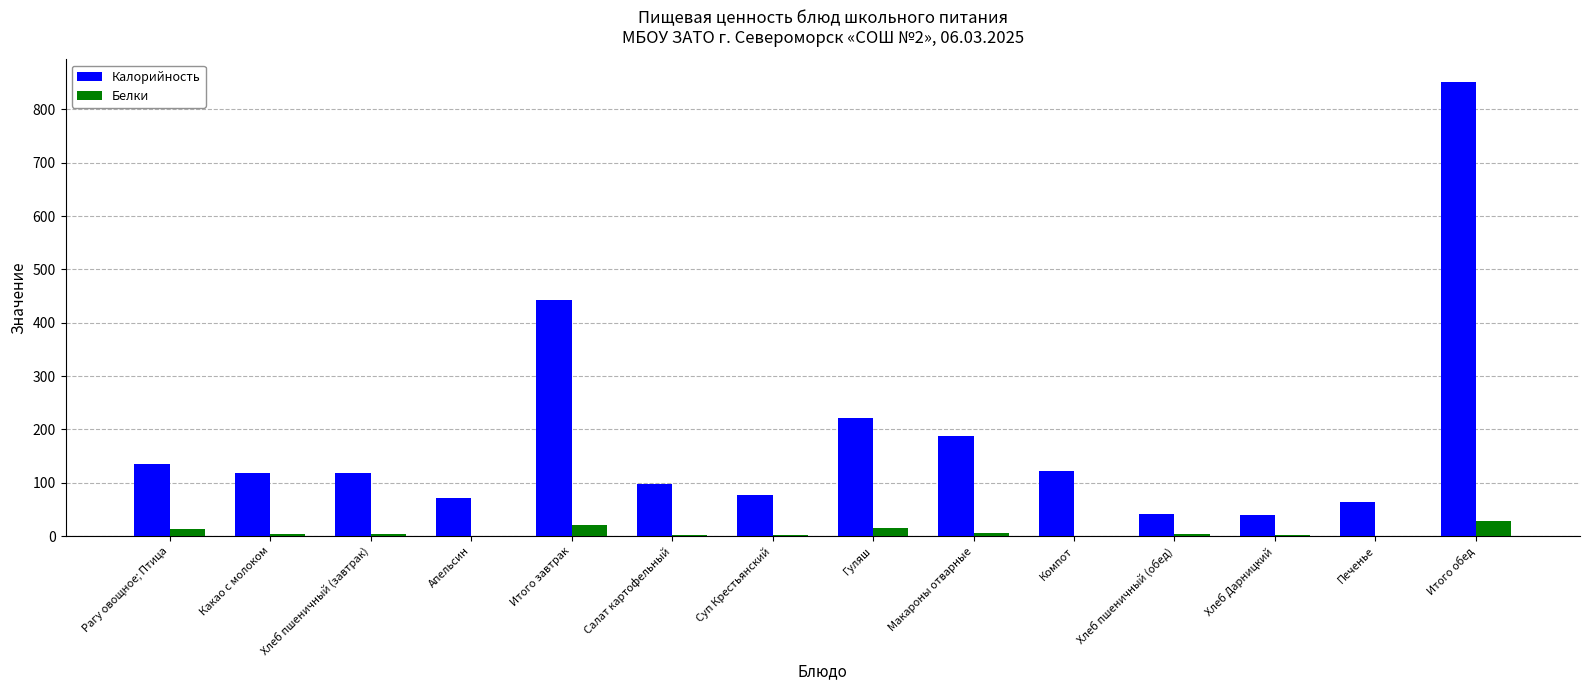

What are all the series names shown in the legend?

Калорийность, Белки